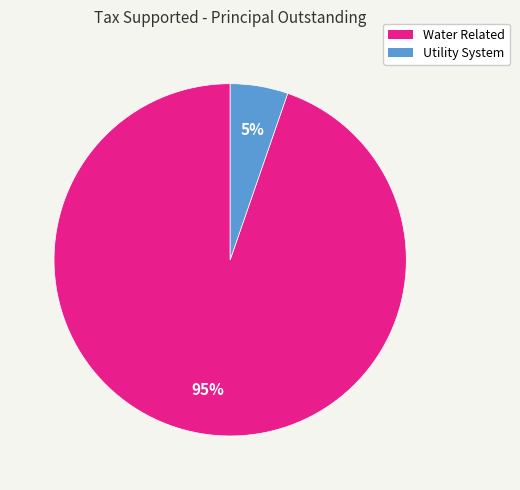

Count the number of slices in the pie.

2